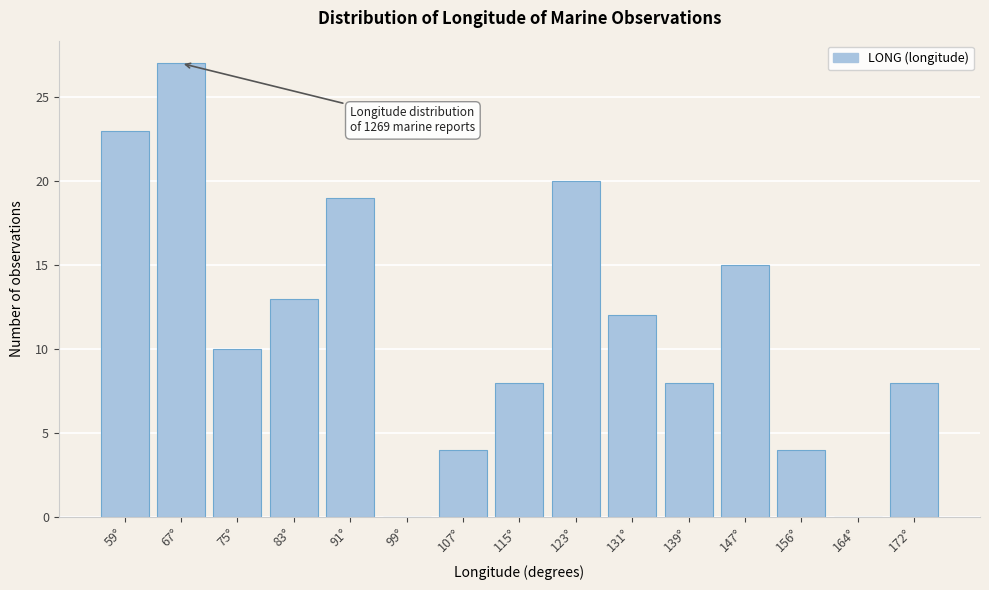

Reading left to right, list all the values displayed in this chart.

59°=23	67°=27	75°=10	83°=13	91°=19	99°=0	107°=4	115°=8	123°=20	131°=12	139°=8	147°=15	156°=4	164°=0	172°=8